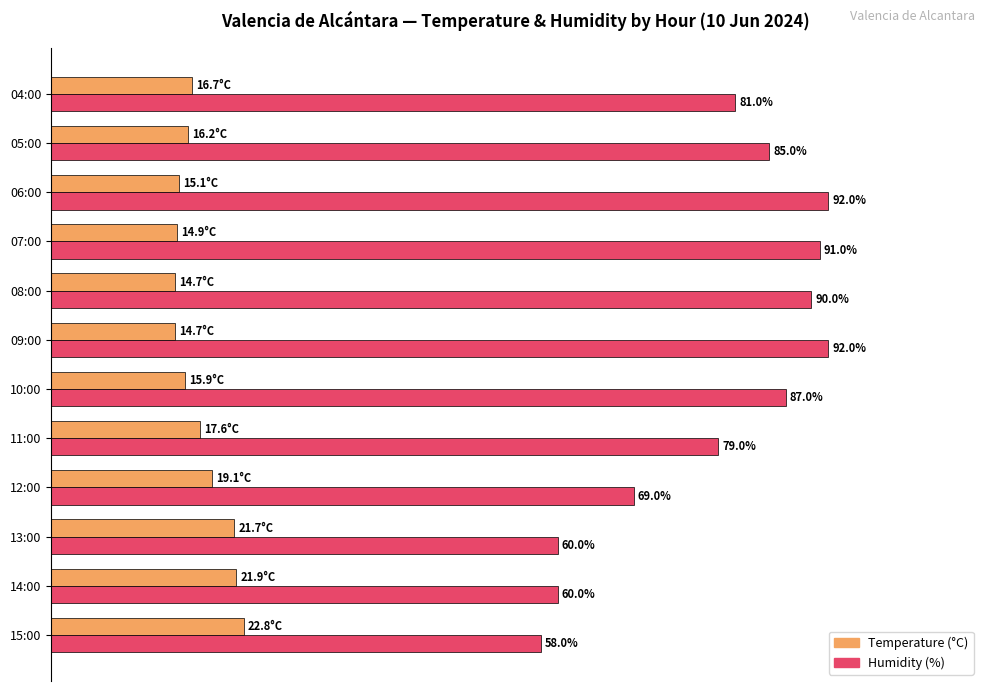

At which label is Humidity (%) closest to 75?

11:00